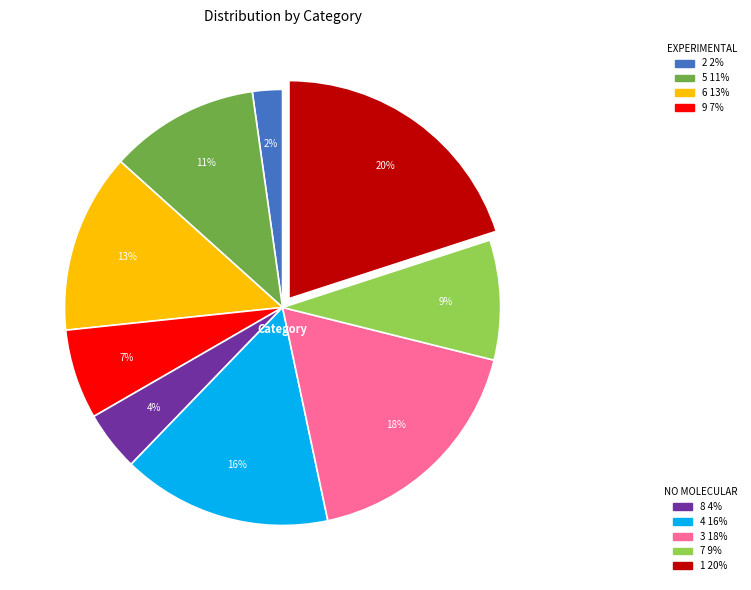

How many slices are in this pie chart?

9